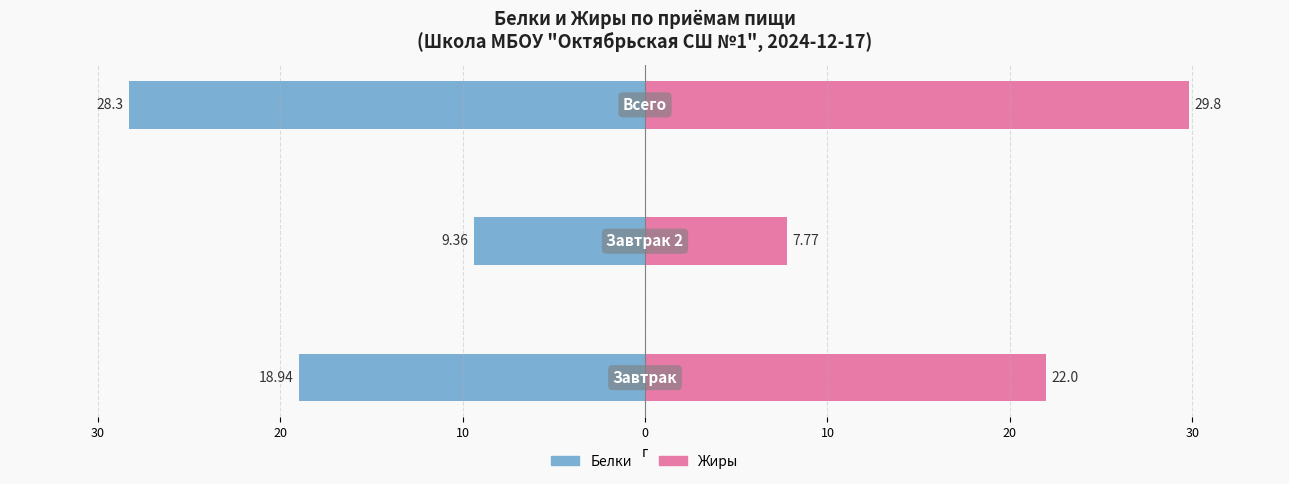

Reading left to right, extract all data points from this chart.

Белки: 40=18.9	30=9.4	20=28.3
Жиры: 40=22.0	30=7.8	20=29.8